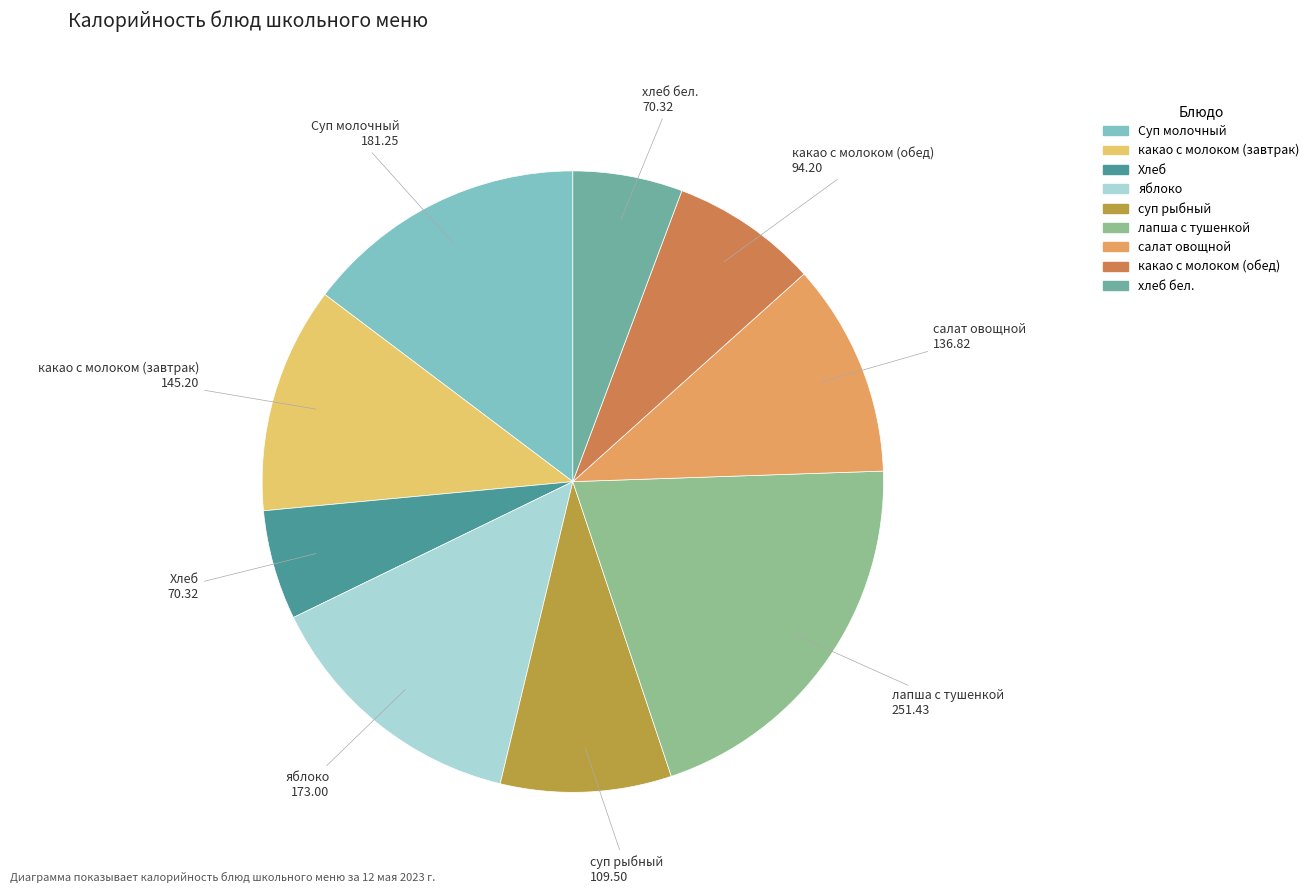

Which category has the biggest portion of the pie?

лапша с тушенкой